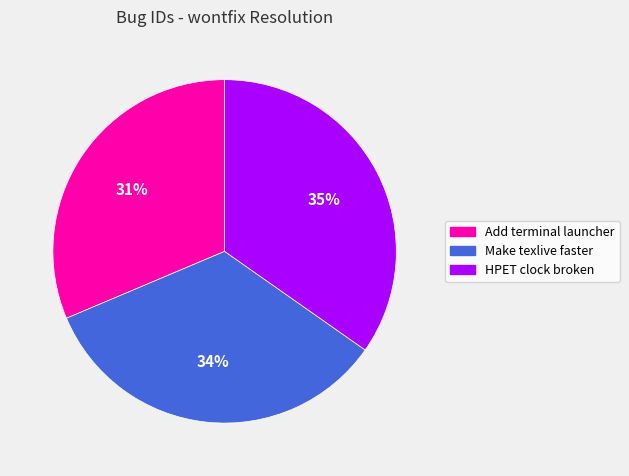

To the nearest percent, what percentage of the pie is Make texlive faster?

34%